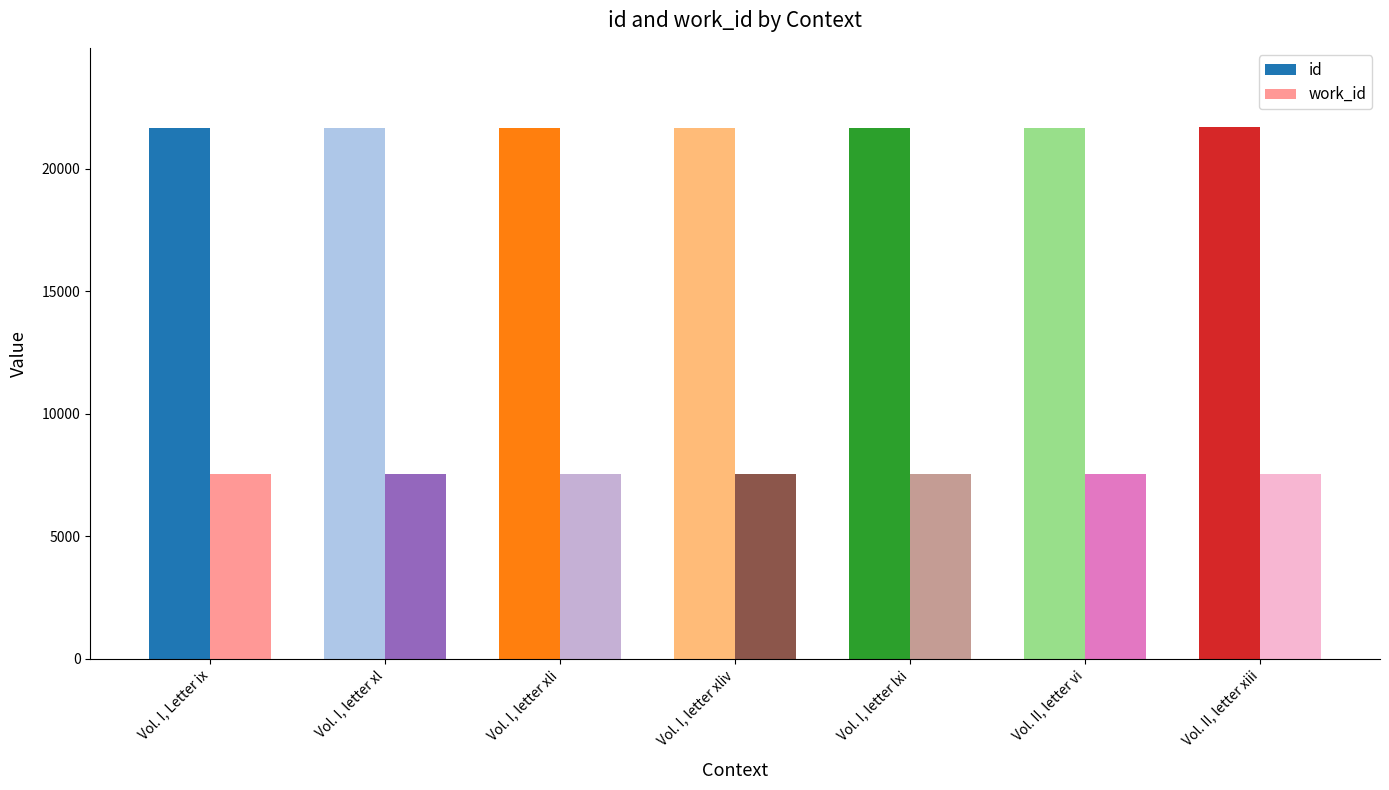

Rank the series by their average value, from lowest to highest.

work_id, id